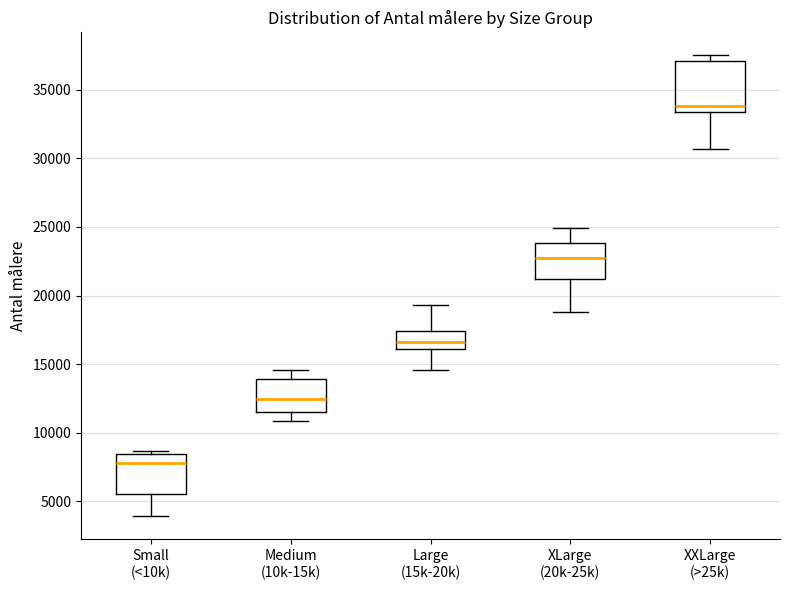

Which box has the highest median line?

XXLarge (>25k)